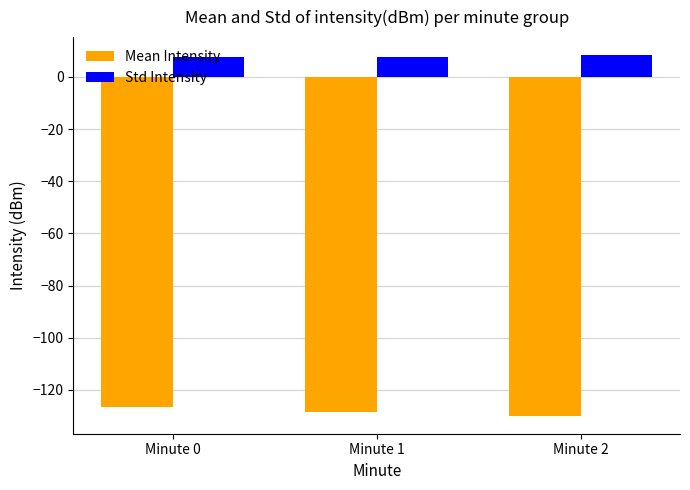

What is the value of the Std Intensity bar at the 2nd from the left?

7.8